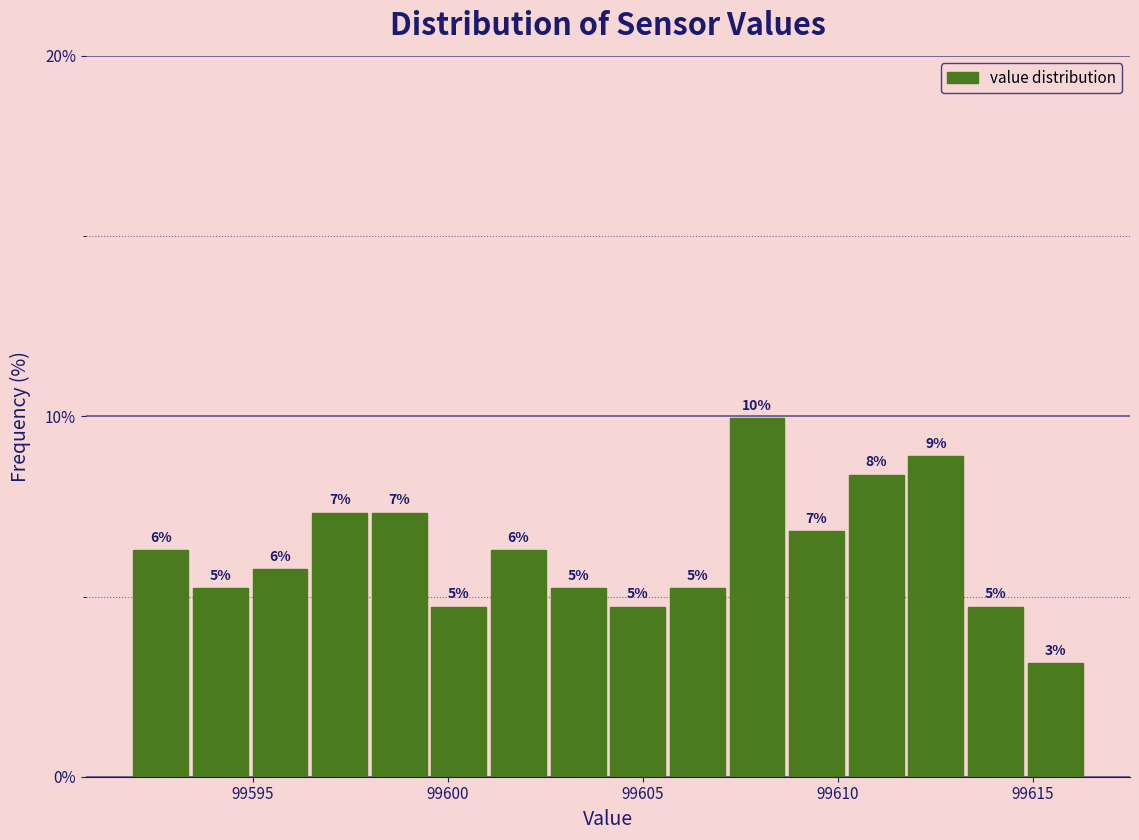

Read against the x-axis, roughly where is the centre of the tallest bar?

99608.0